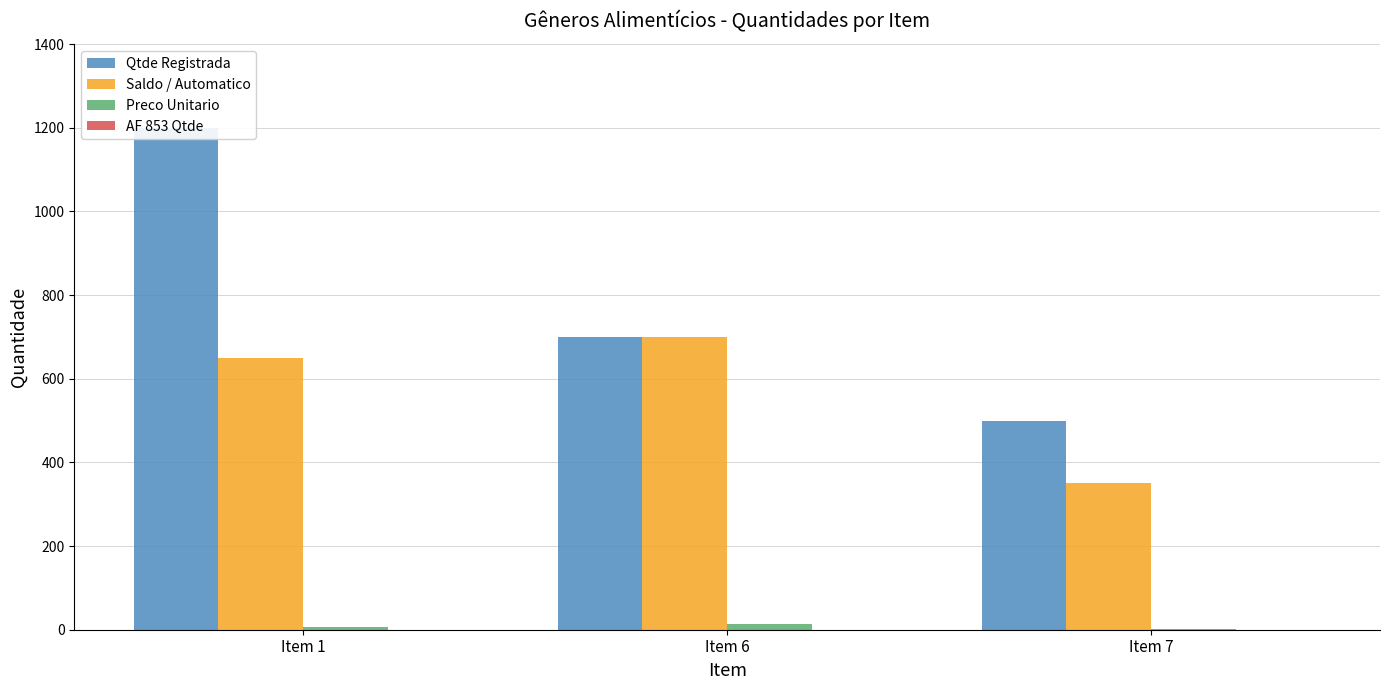

What is the maximum value shown in the chart?

1200.0